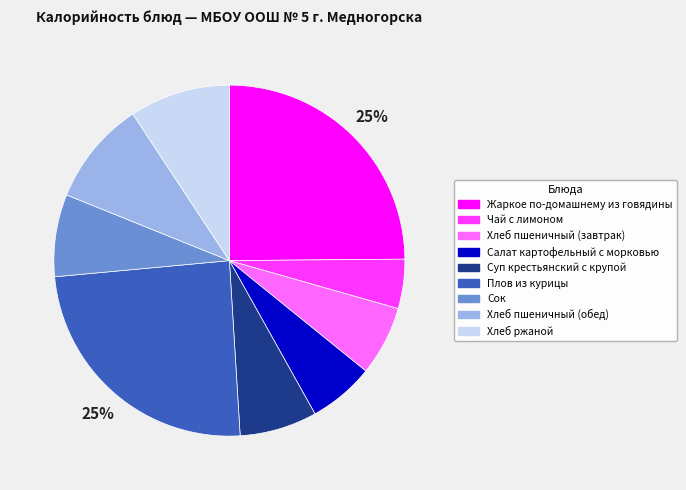

Which slice is the smallest?

Чай с лимоном